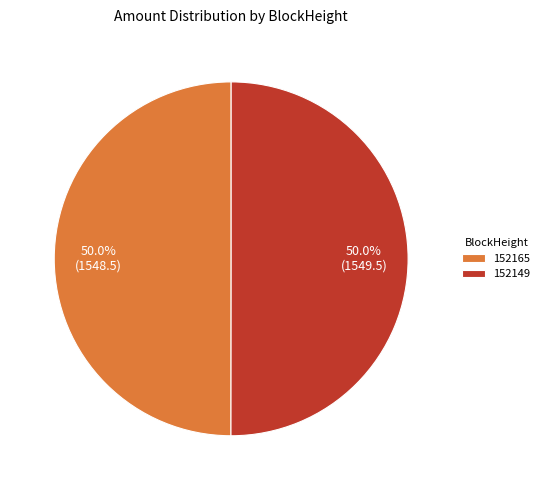

Count the number of slices in the pie.

2